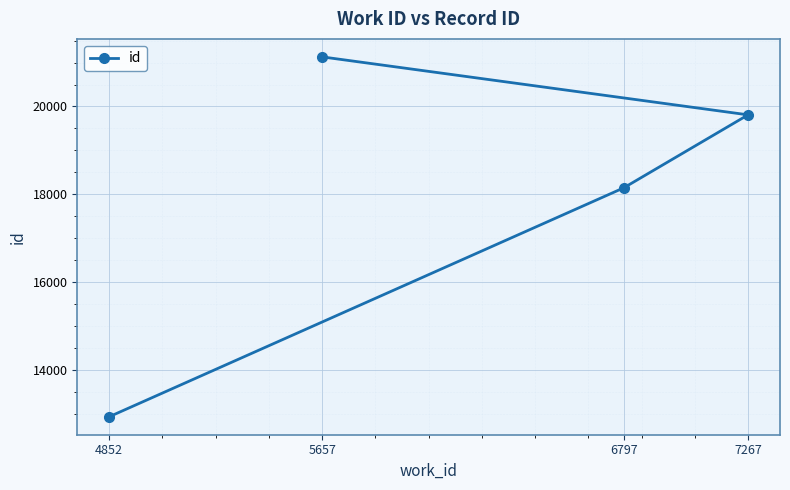

What is the difference between the maximum and minimum values?

8182